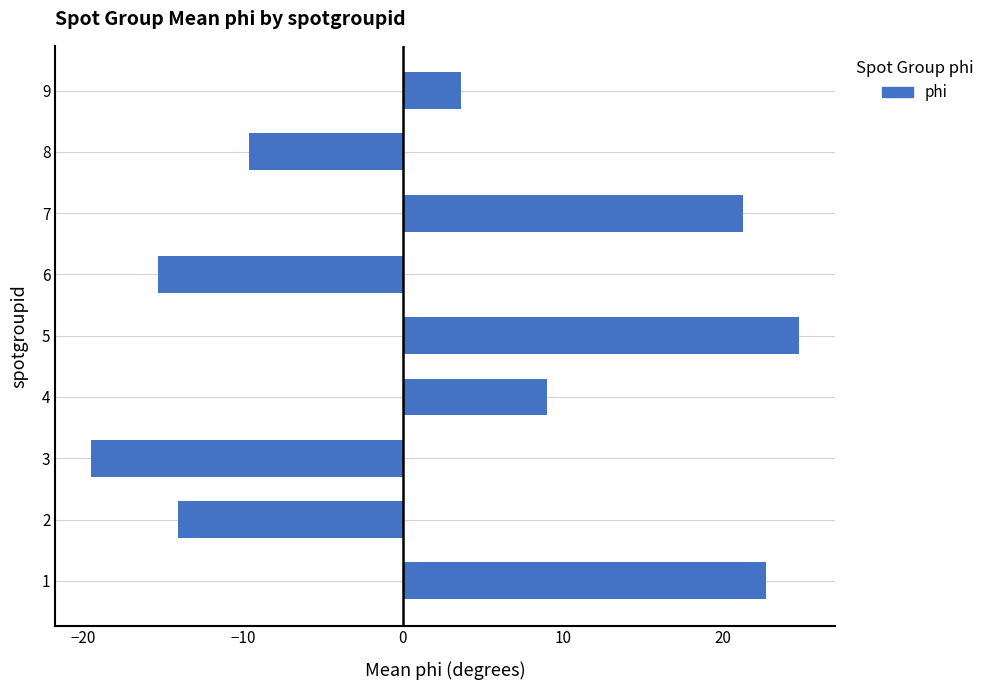

What is the difference between the second highest and minimum values?

42.2